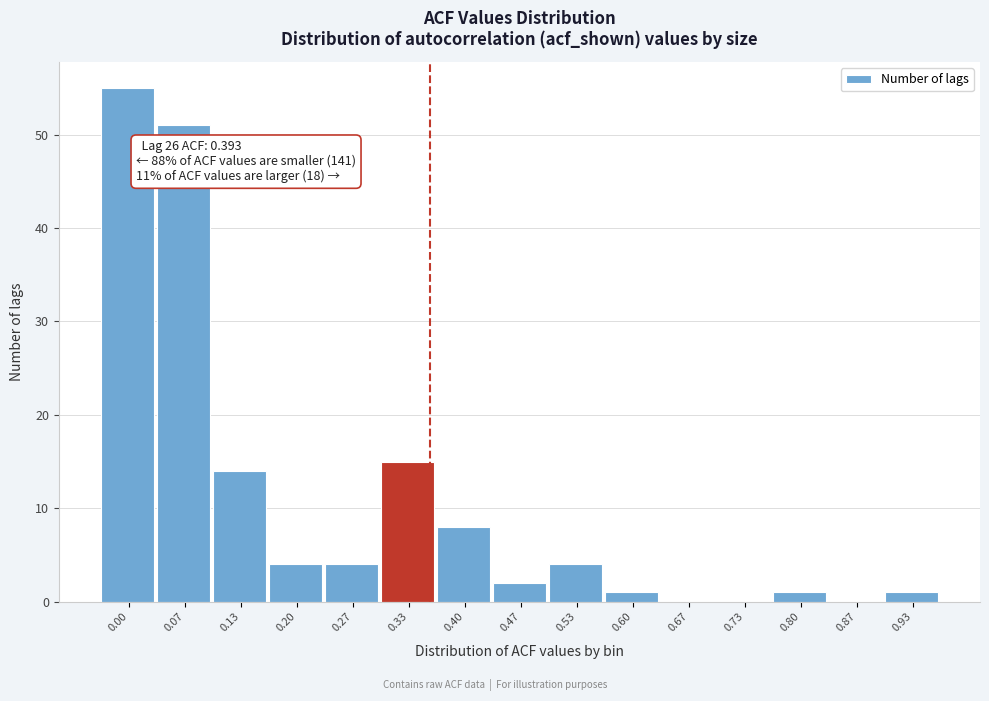

Reading left to right, list all the values displayed in this chart.

0.00=55	0.07=51	0.13=14	0.20=4	0.27=4	0.33=15	0.40=8	0.47=2	0.53=4	0.60=1	0.67=0	0.73=0	0.80=1	0.87=0	0.93=1